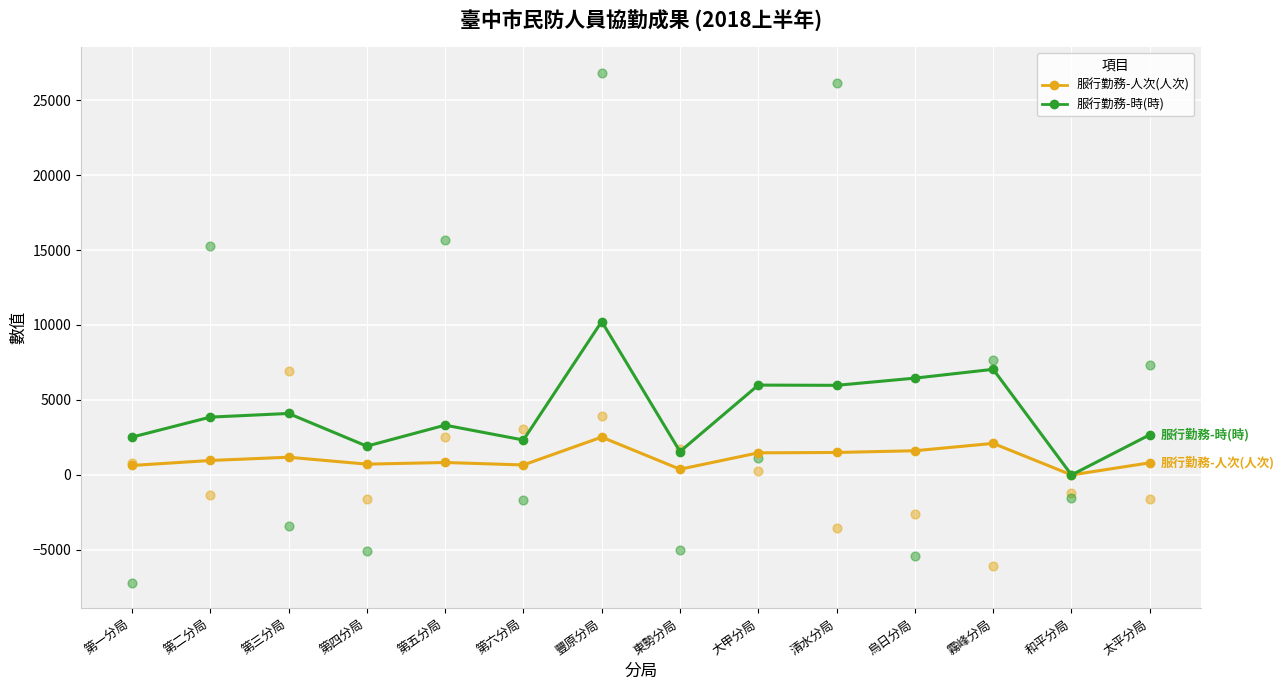

At how many categories does at least one series exceed 334?

13